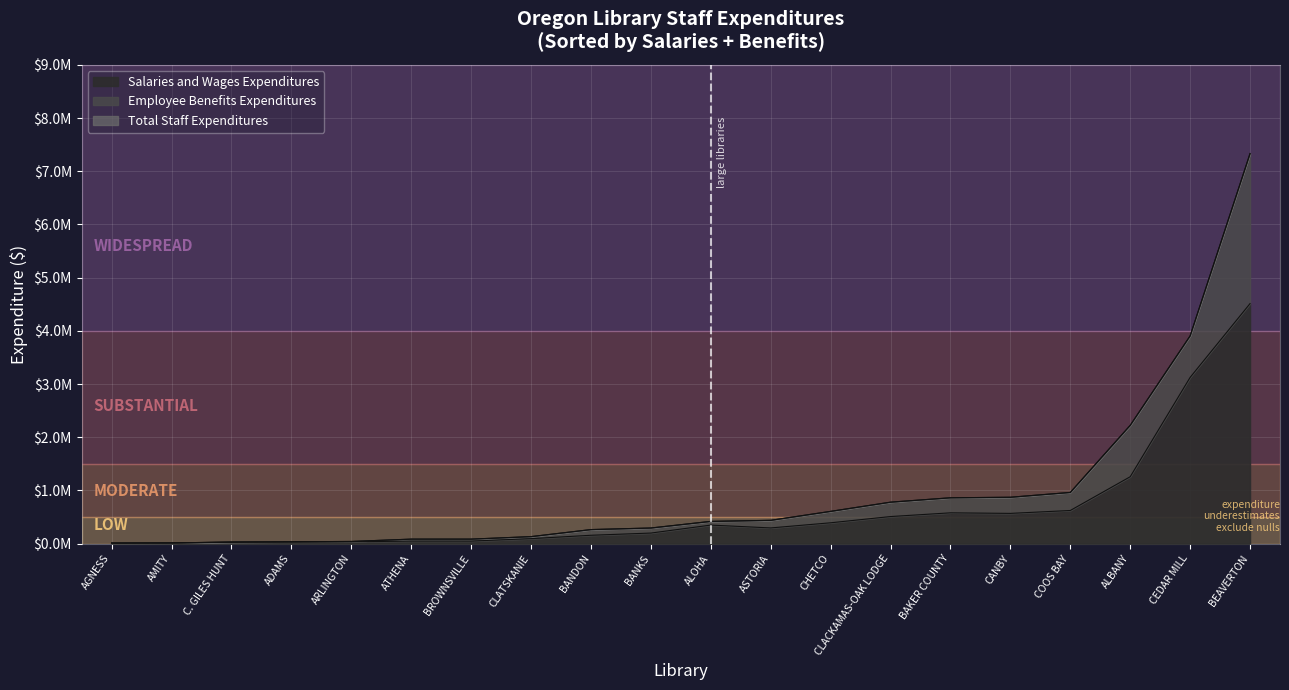

What is the total value across all series at C. GILES HUNT?

62458.0